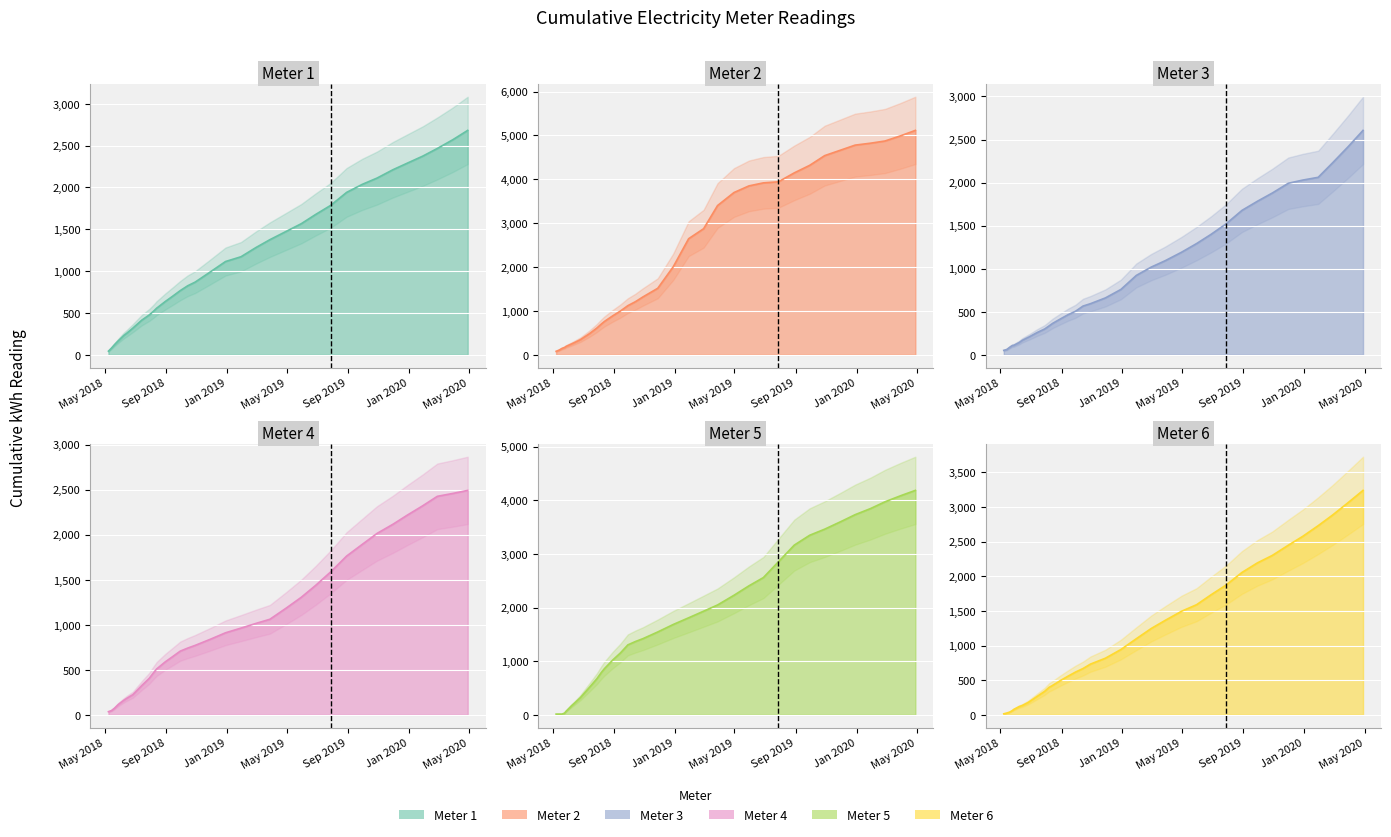

How many values in the Meter 1 series are below 869?

18